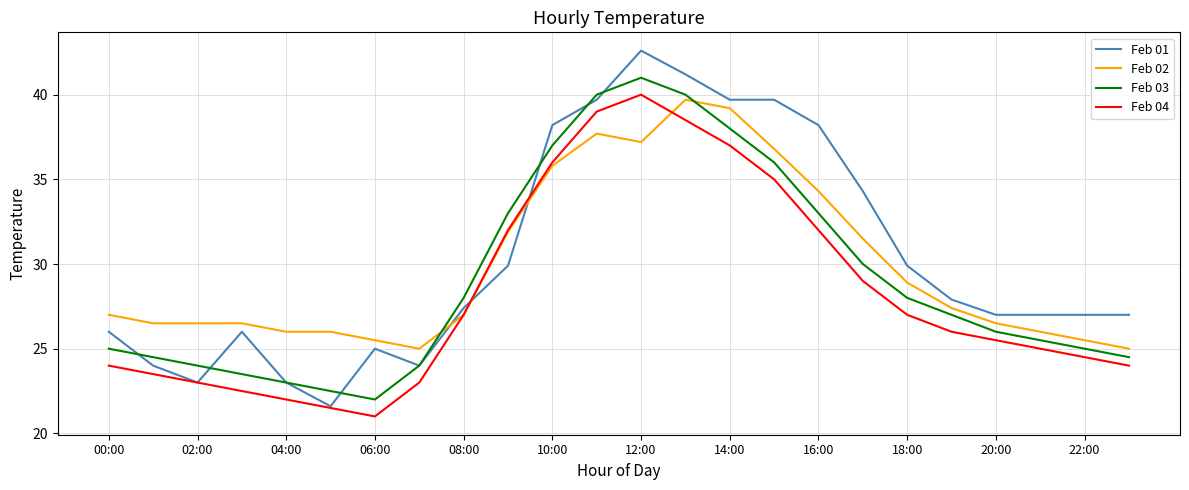

In Feb 03, how many points are higher than both neighbors (excluding endpoints)?

1